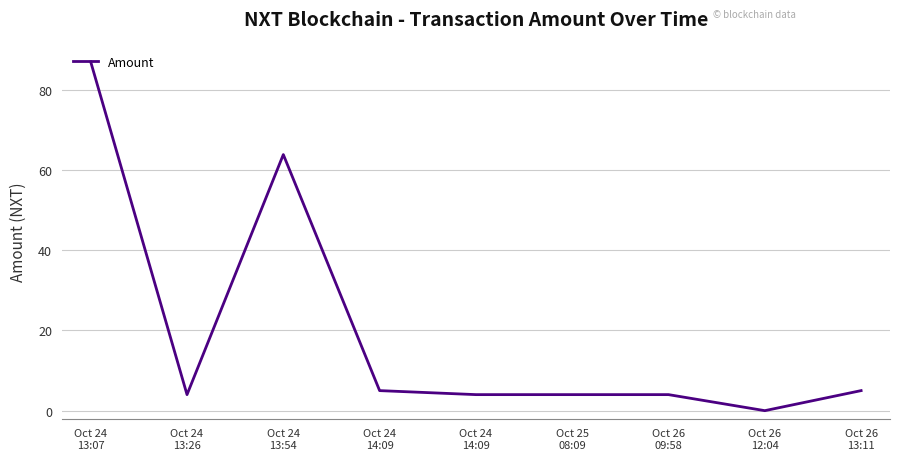

At which category does the data reach its first local valley?

Oct 24
13:26